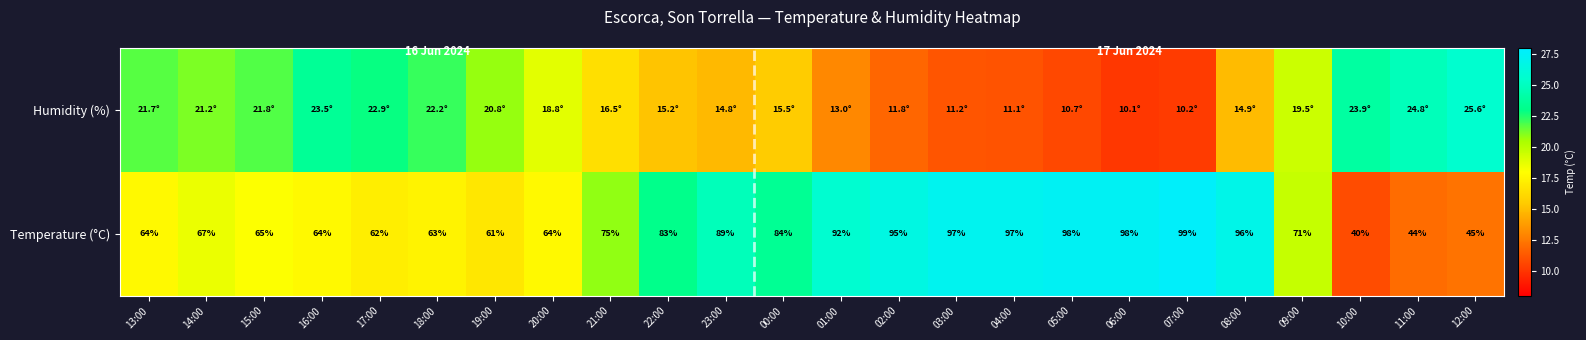

Approximately how many times larger is the value at 15:00 compared to 11:00?

1.5